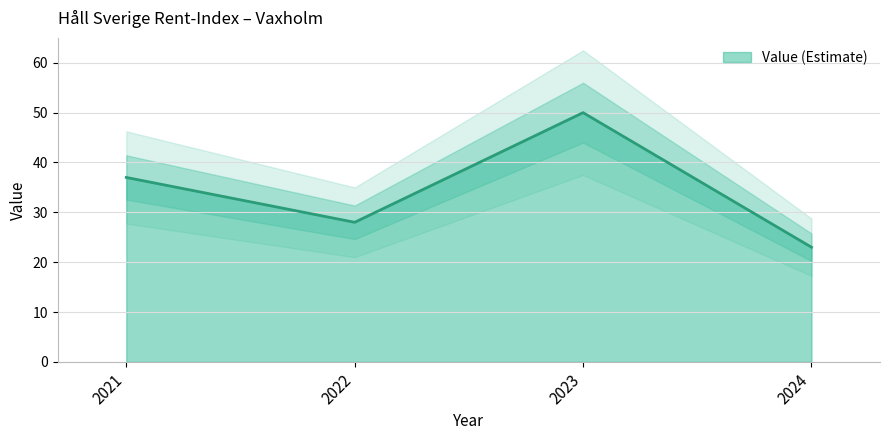

True or false: Value (Estimate) has a value of 6 at 2022.

False